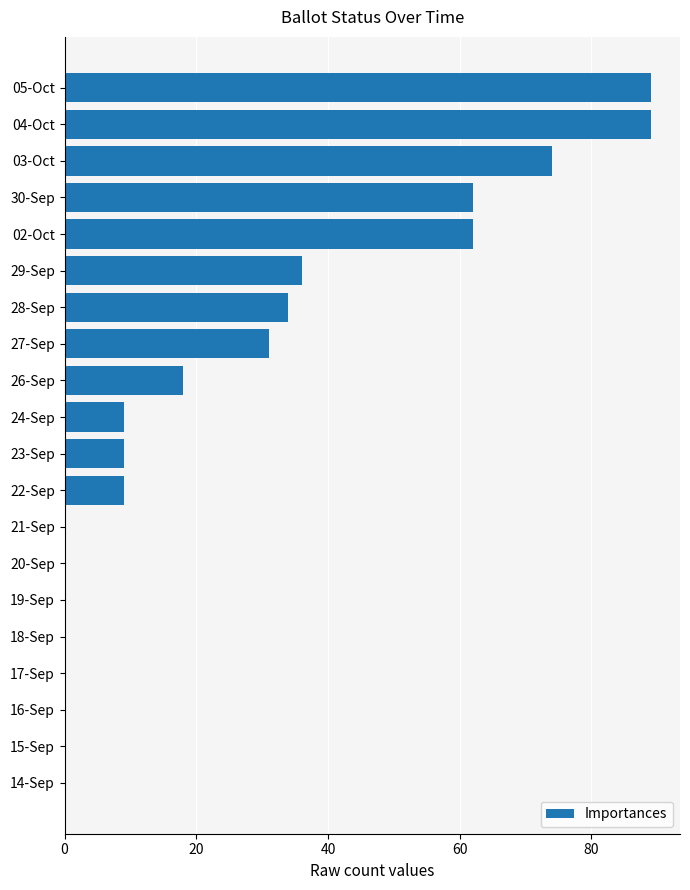

Which has a higher value, 22-Sep or 27-Sep?

27-Sep